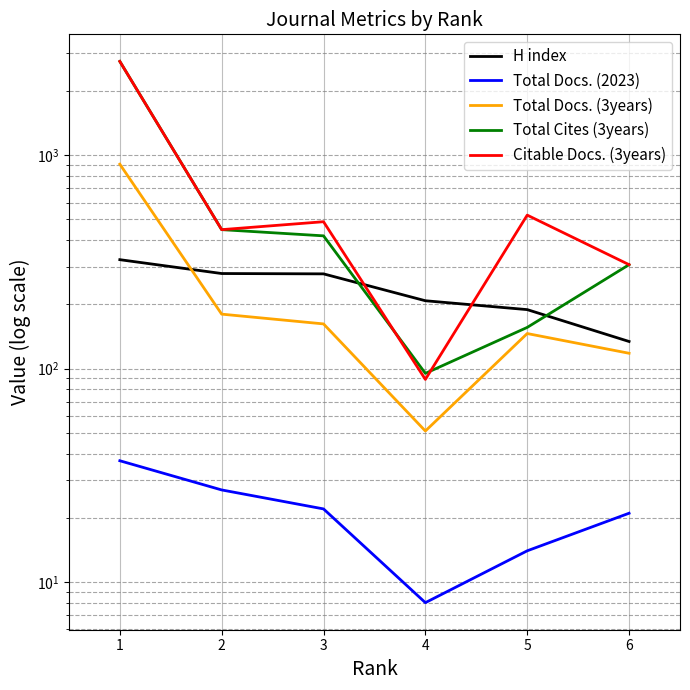

What are all the series names shown in the legend?

H index, Total Docs. (2023), Total Docs. (3years), Total Cites (3years), Citable Docs. (3years)